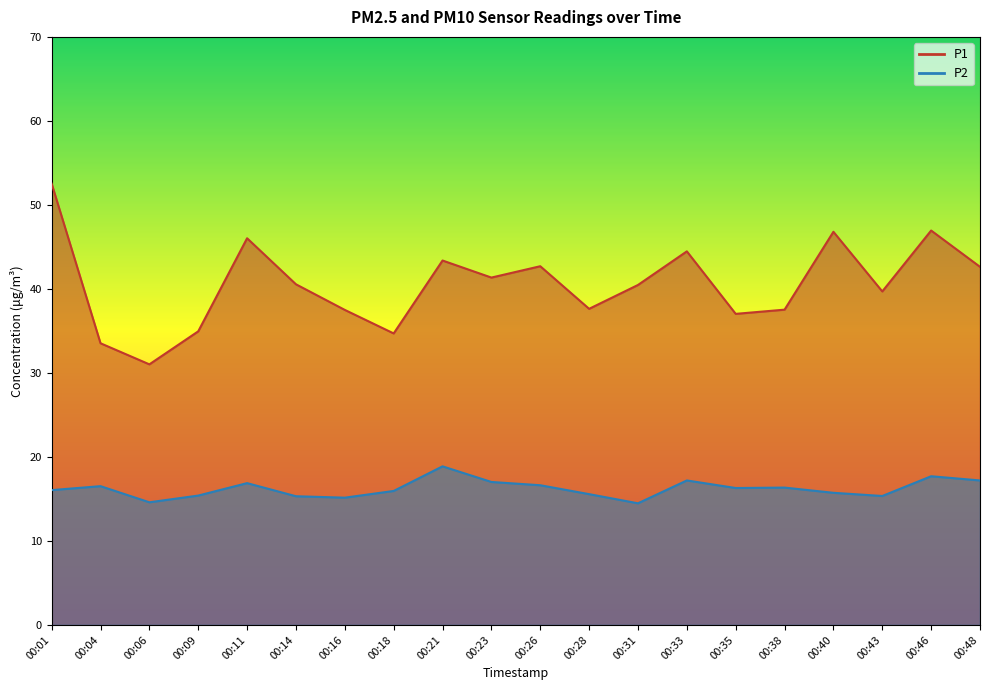

Reading left to right, list all the values displayed in this chart.

P1: 00:01=52.5	00:04=33.5	00:06=31.0	00:09=35.0	00:11=46.0	00:14=40.5	00:16=37.5	00:18=34.7	00:21=43.4	00:23=41.4	00:26=42.7	00:28=37.6	00:31=40.5	00:33=44.5	00:35=37.0	00:38=37.5	00:40=46.8	00:43=39.7	00:46=47.0	00:48=42.6
P2: 00:01=16.1	00:04=16.5	00:06=14.6	00:09=15.4	00:11=16.9	00:14=15.3	00:16=15.2	00:18=15.9	00:21=18.9	00:23=17.0	00:26=16.6	00:28=15.6	00:31=14.5	00:33=17.2	00:35=16.3	00:38=16.4	00:40=15.7	00:43=15.3	00:46=17.7	00:48=17.2